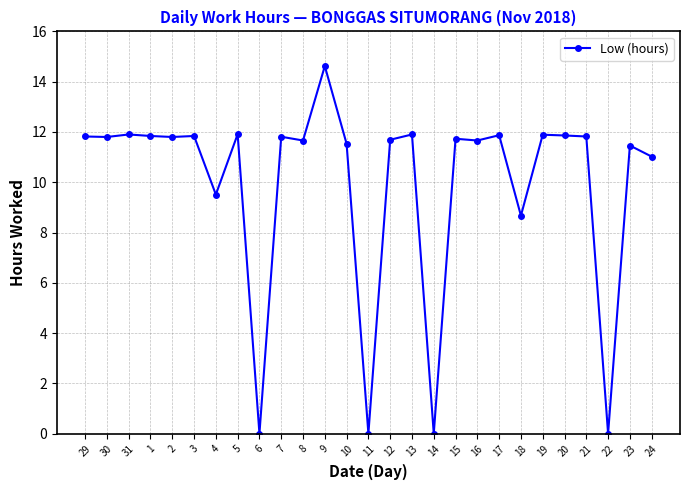

Is it true that the value at 13 is 11.9?

True